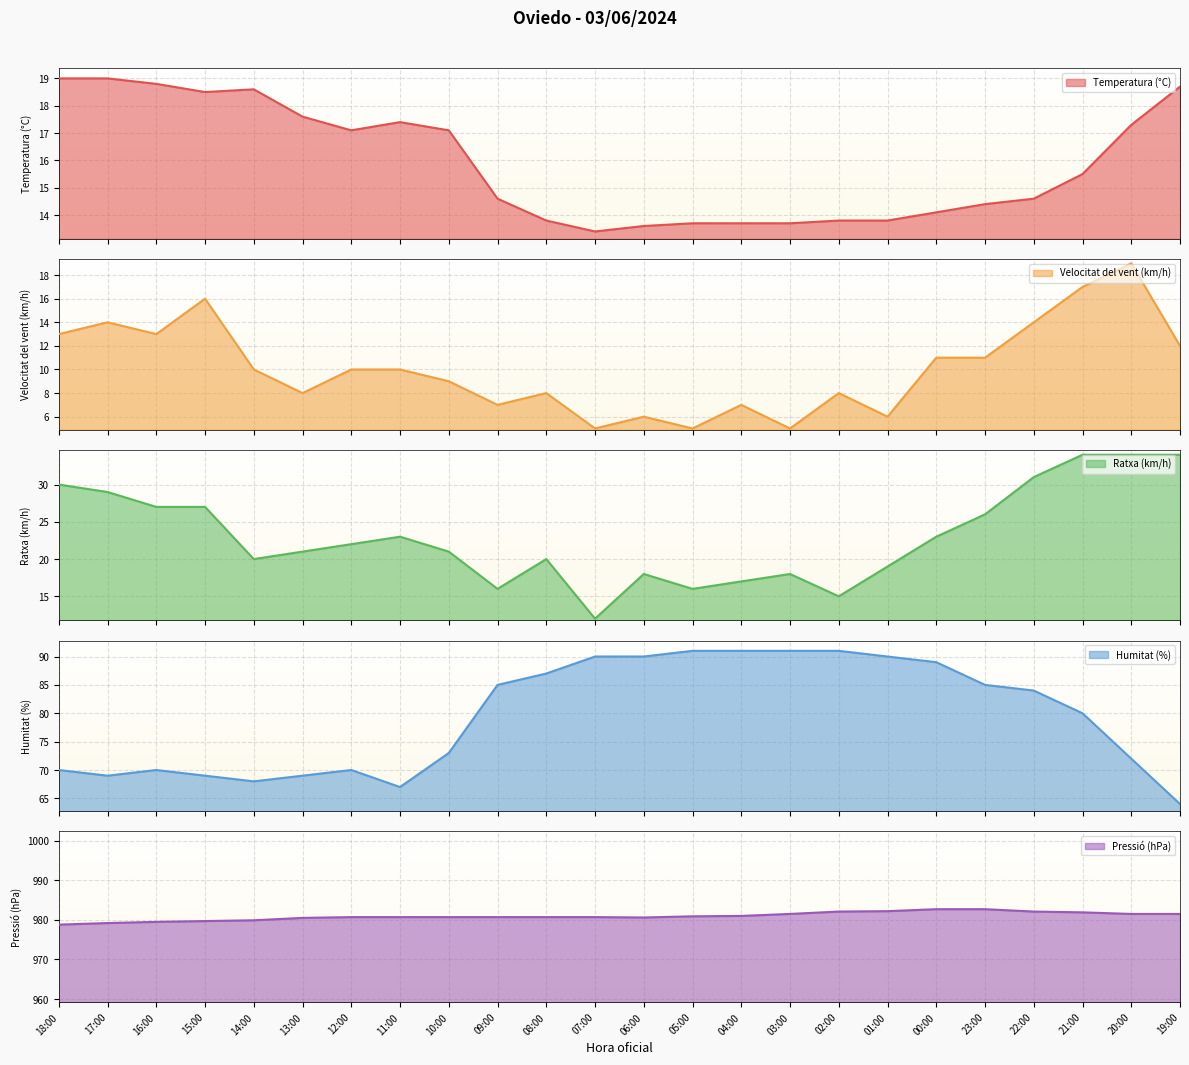

What is the difference between the Pressió (hPa) values at 01:00 and 07:00?

1.5